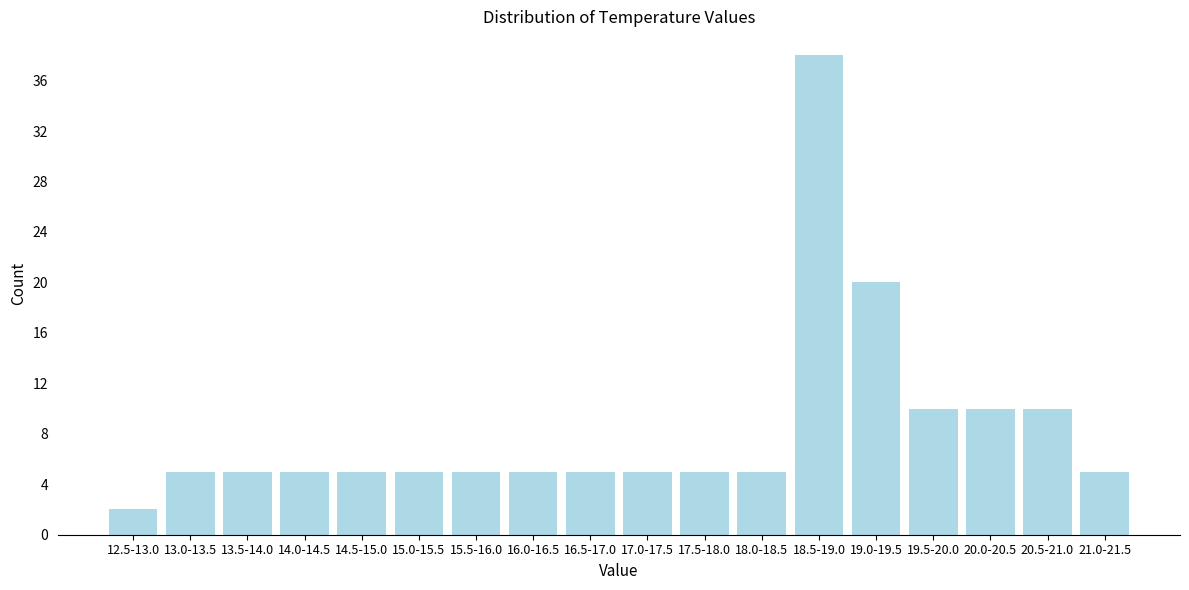

Reading left to right, what are all the values shown in this chart?

2	5	5	5	5	5	5	5	5	5	5	5	38	20	10	10	10	5